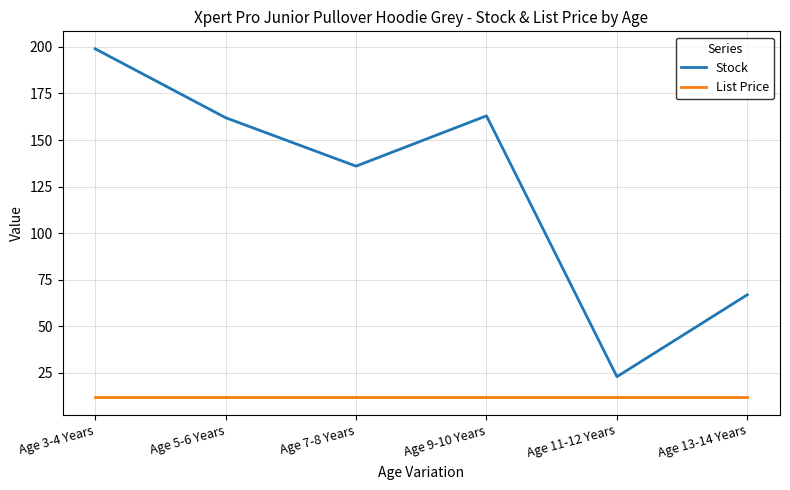

How many interior local peaks does the Stock series have?

1